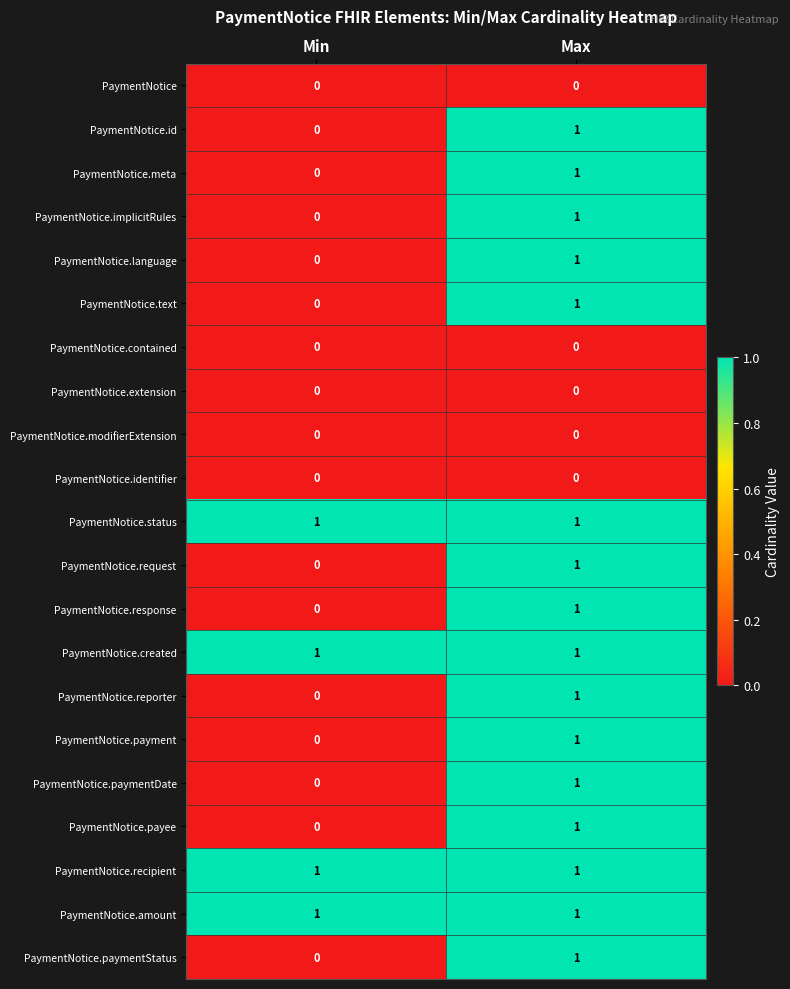

Is the value of PaymentNotice.payee at Max greater than the value of PaymentNotice.payment at Min?

Yes